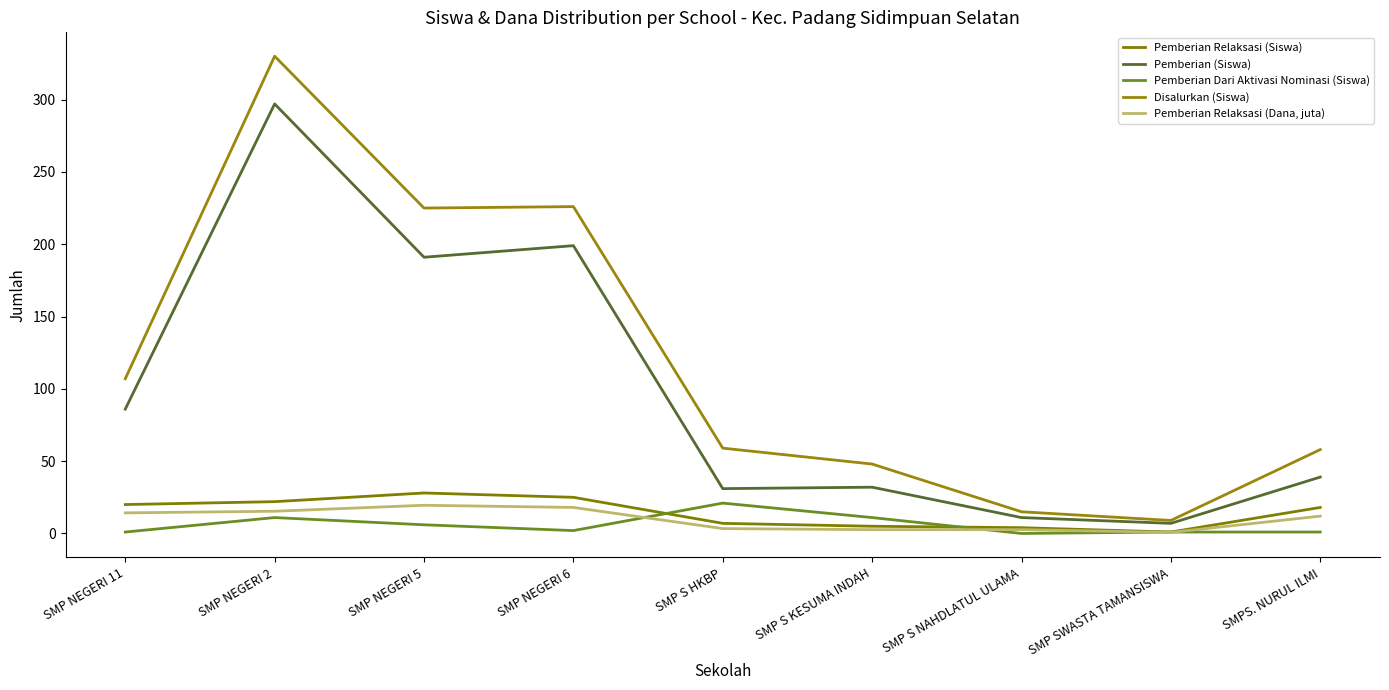

Does the chart display data point markers on the line(s)?

No